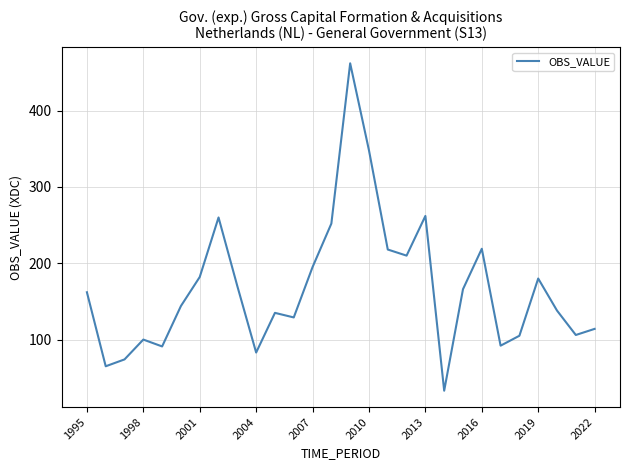

What is the average value?

168